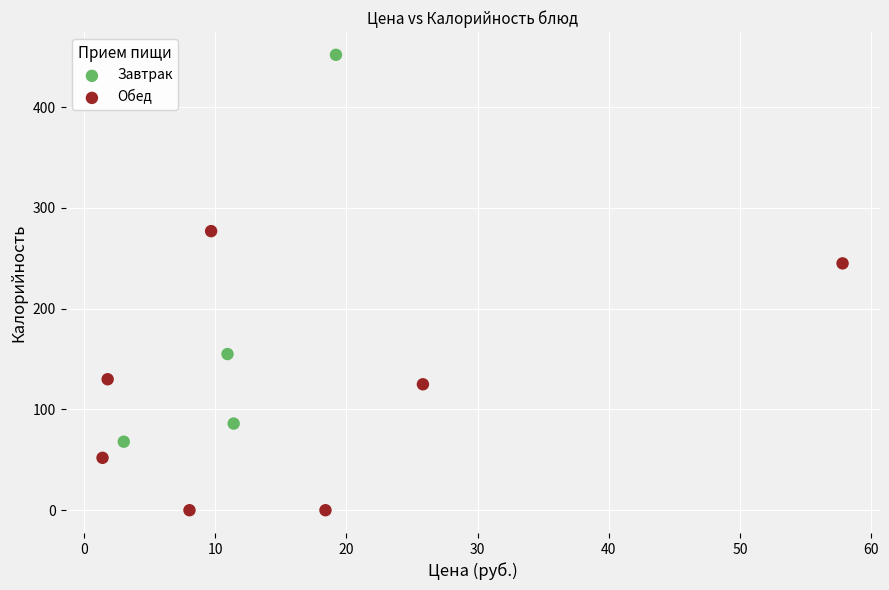

Which series reaches the maximum Y coordinate?

Завтрак